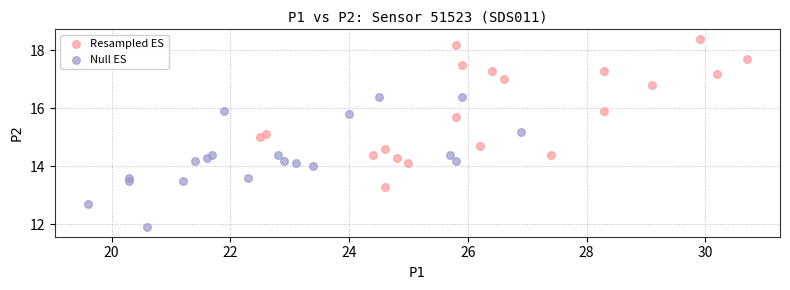

Which series reaches the minimum Y coordinate?

Null ES